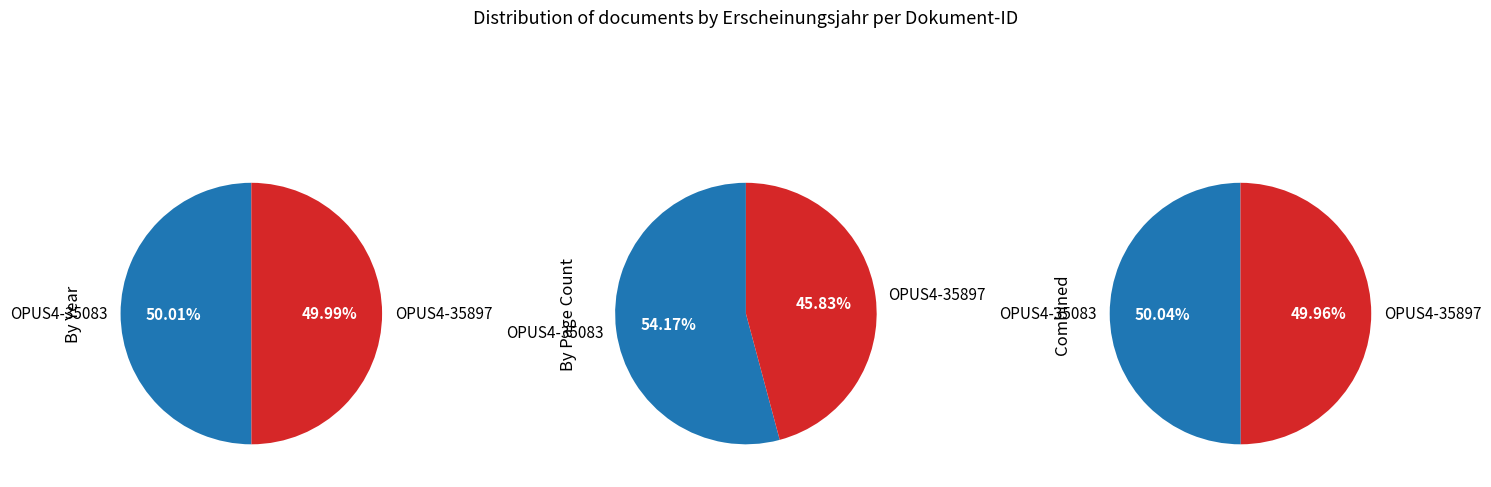

Is OPUS4-35897 the majority of the pie?

No